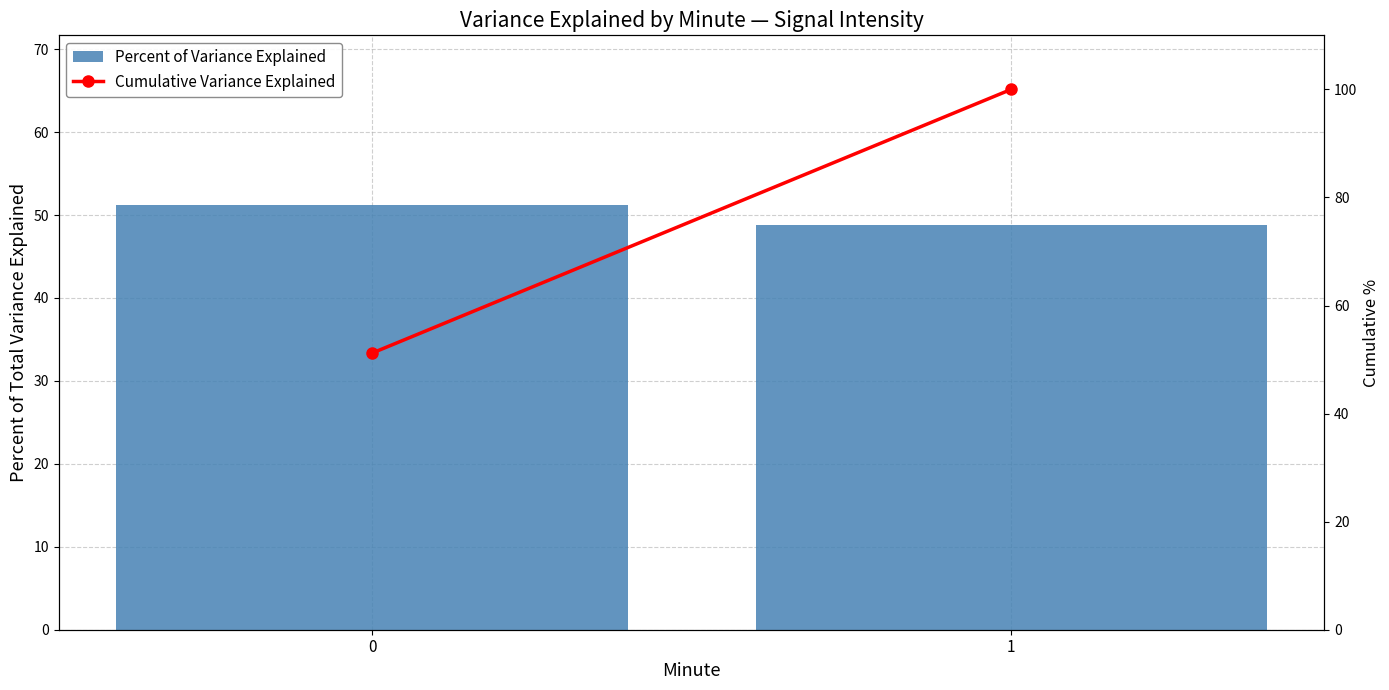

Which category has the lowest value in the Percent of Variance Explained series?

1